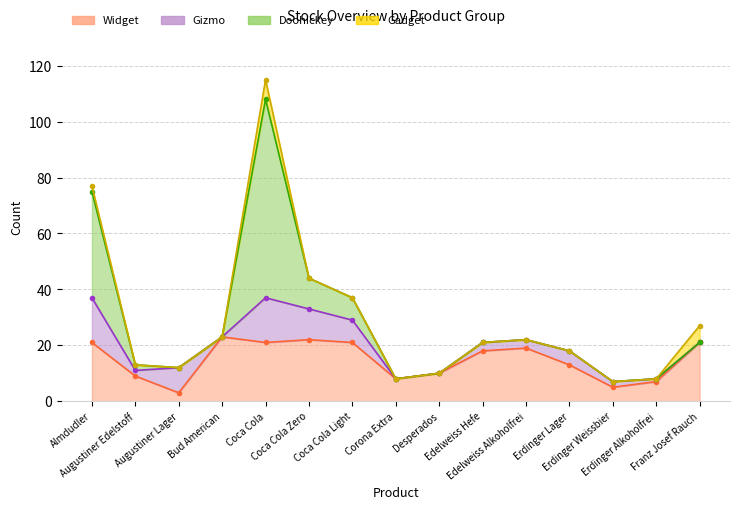

What is the difference between the Doohickey values at Edelweiss Alkoholfrei and Almdudler?

38